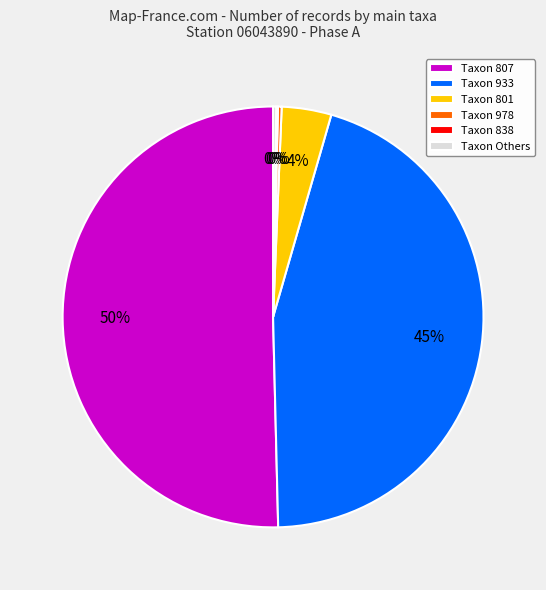

Between Taxon 933 and Taxon 801, which is larger?

Taxon 933